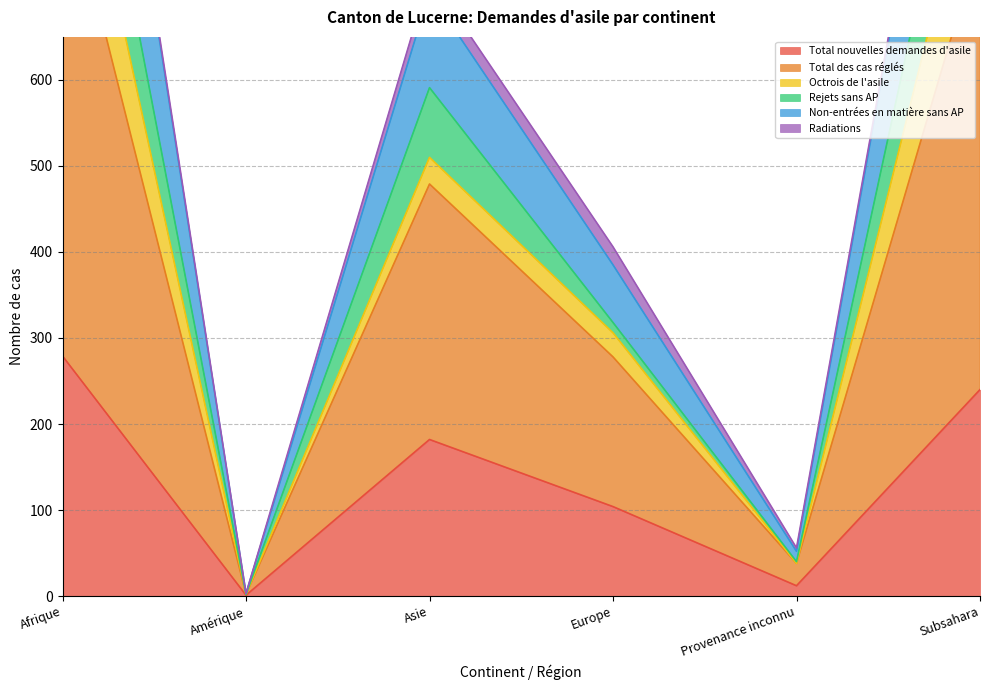

Which category has the highest value across all series?

Afrique